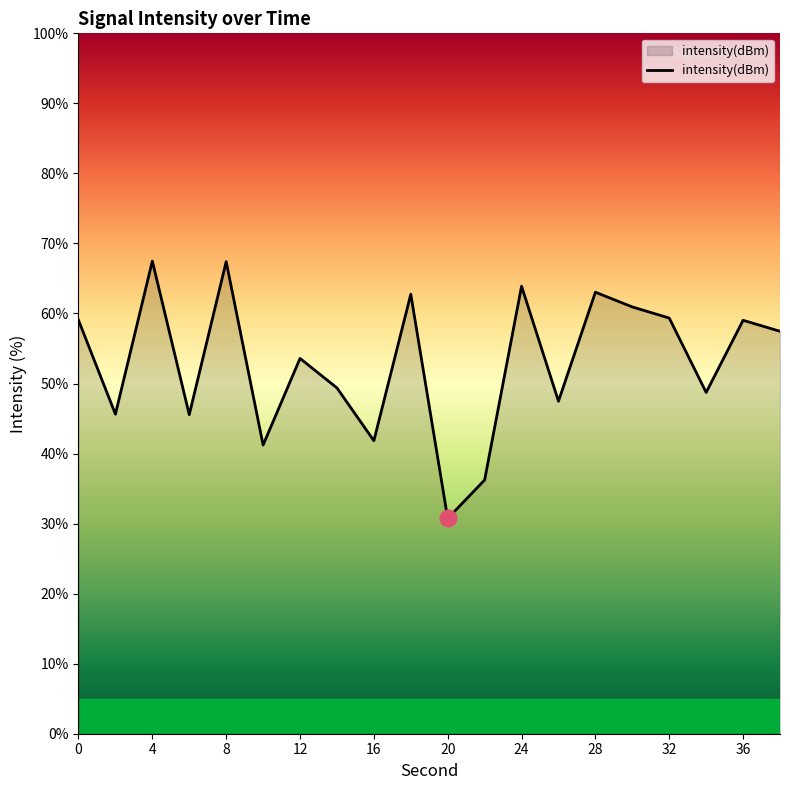

What is the greatest value displayed?

67.5